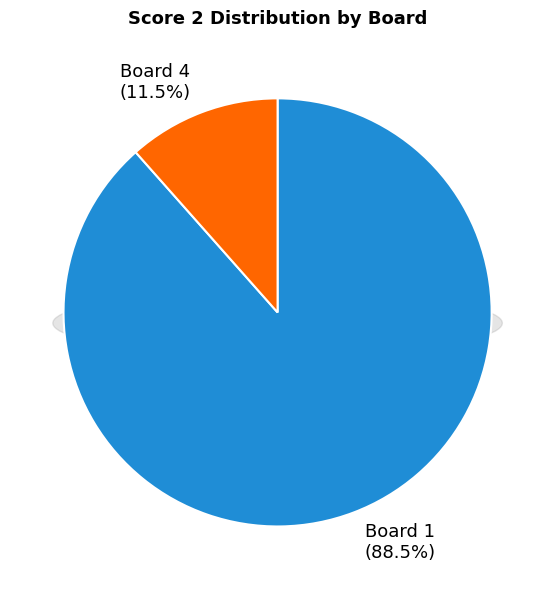

Which slice represents more than half of the pie?

Board 1